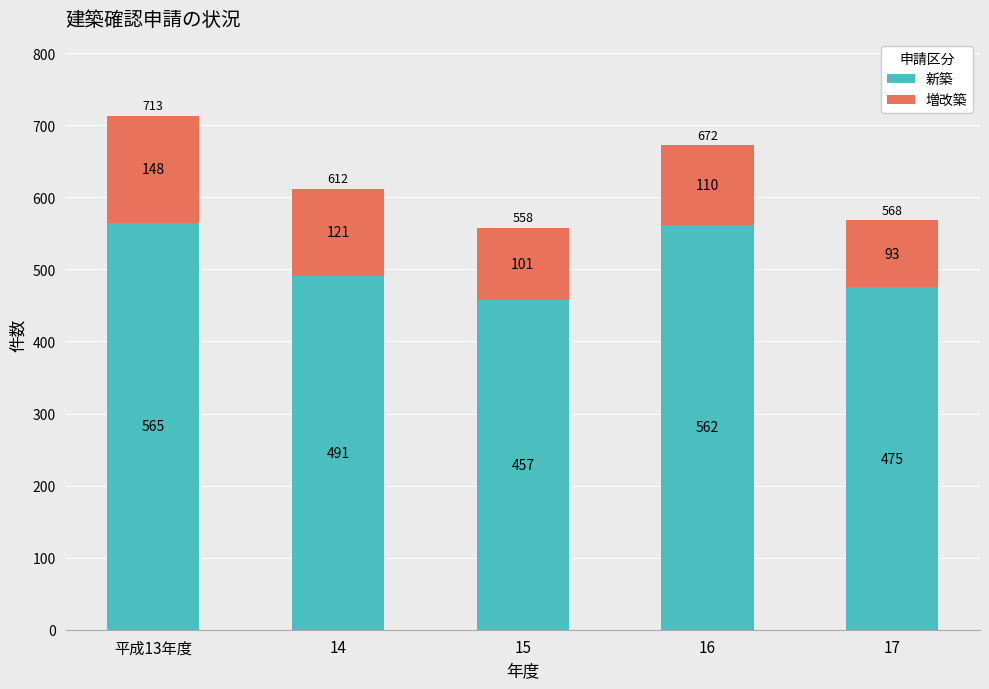

What is the sum of the 新築 values at 17 and 16?

1037